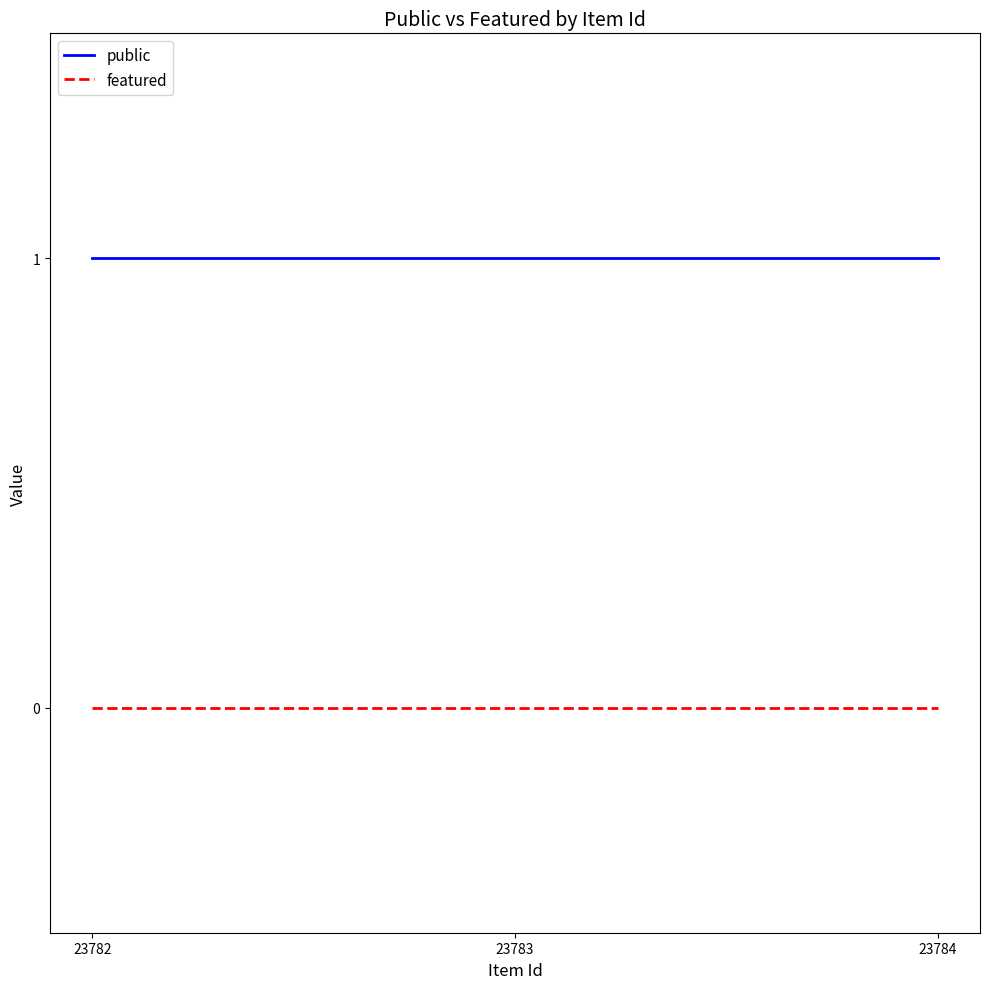

What are all the series names shown in the legend?

public, featured